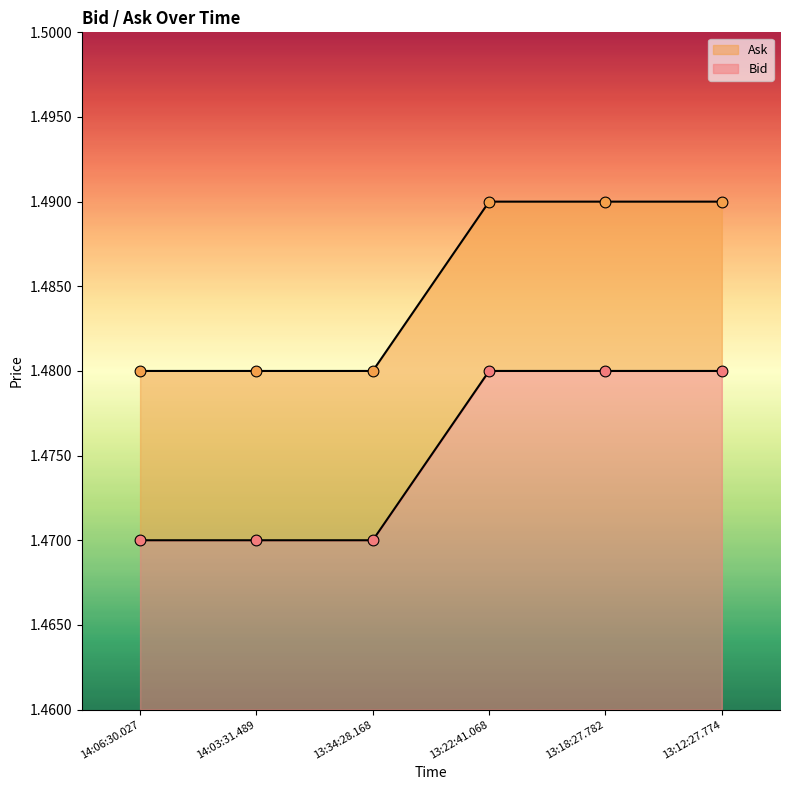

Is the value of Ask at 13:34:28.168 greater than the value of Bid at 13:12:27.774?

No